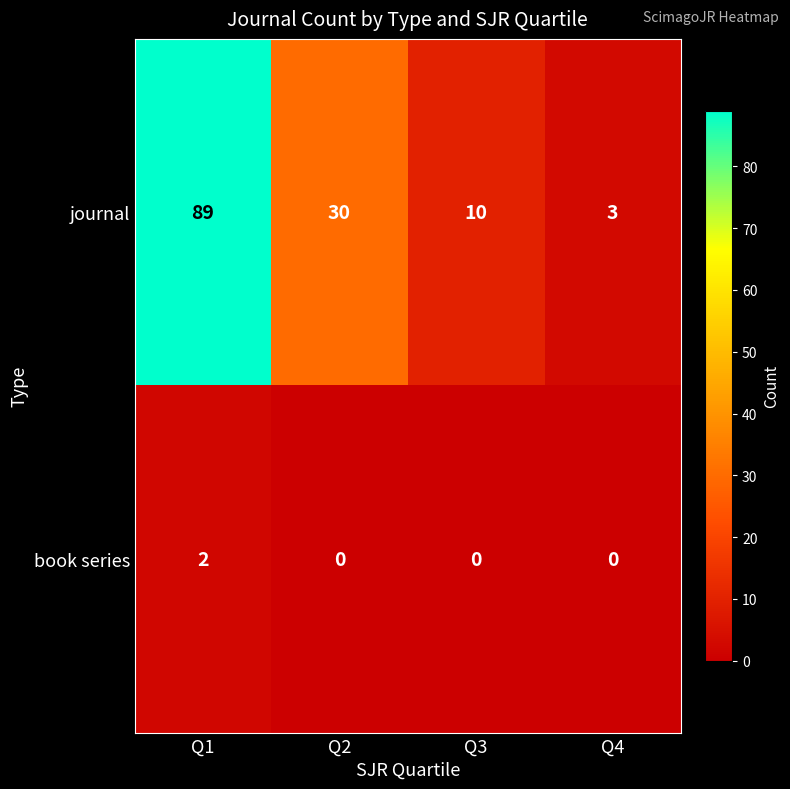

List the series in order of their peak value, lowest first.

book series, journal